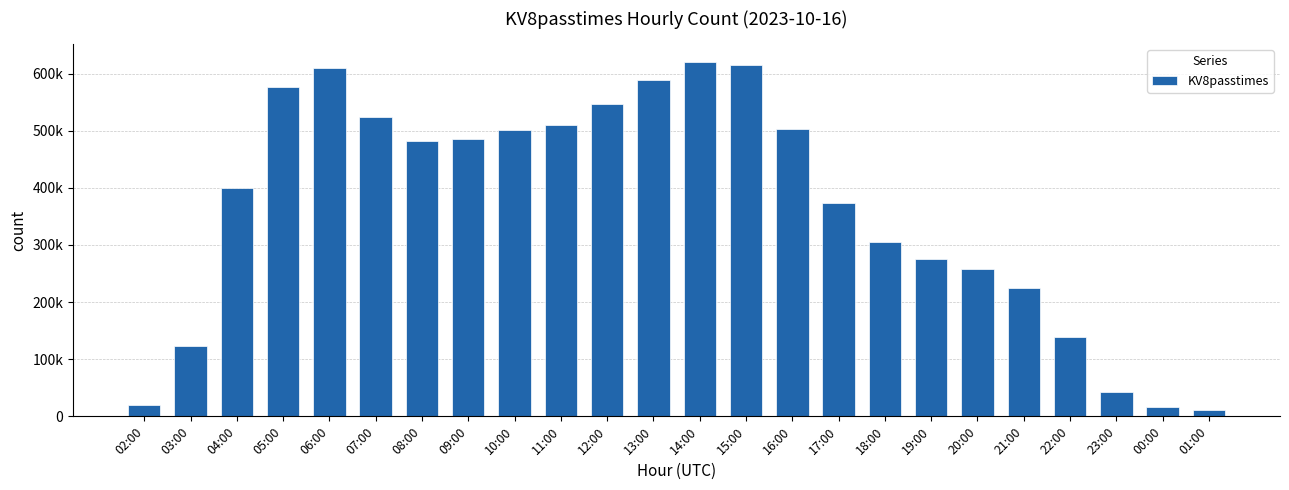

List the labels in order of value, smallest first.

01:00, 00:00, 02:00, 23:00, 03:00, 22:00, 21:00, 20:00, 19:00, 18:00, 17:00, 04:00, 08:00, 09:00, 10:00, 16:00, 11:00, 07:00, 12:00, 05:00, 13:00, 06:00, 15:00, 14:00